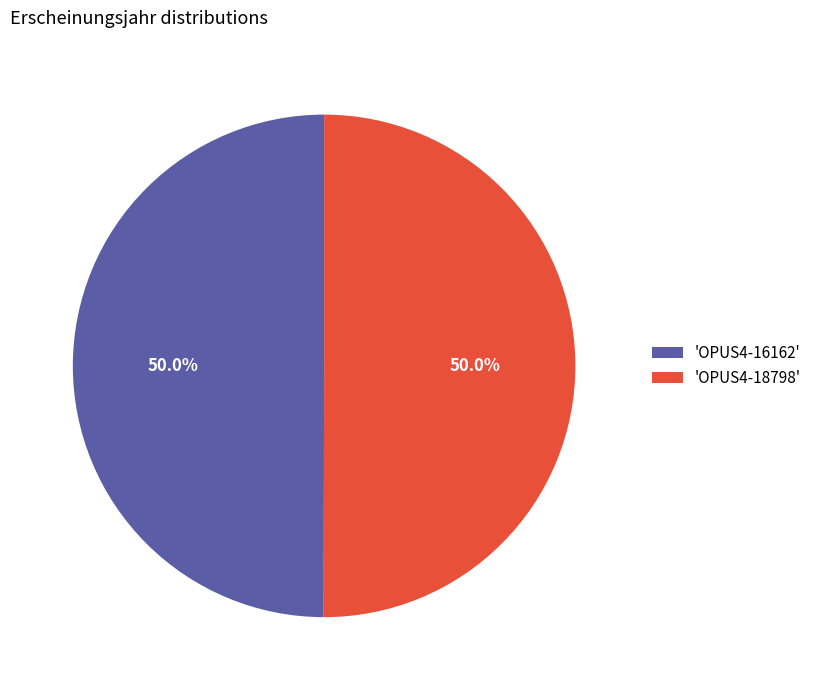

Approximately how many times larger is the value at 'OPUS4-18798' compared to 'OPUS4-16162'?

1.0